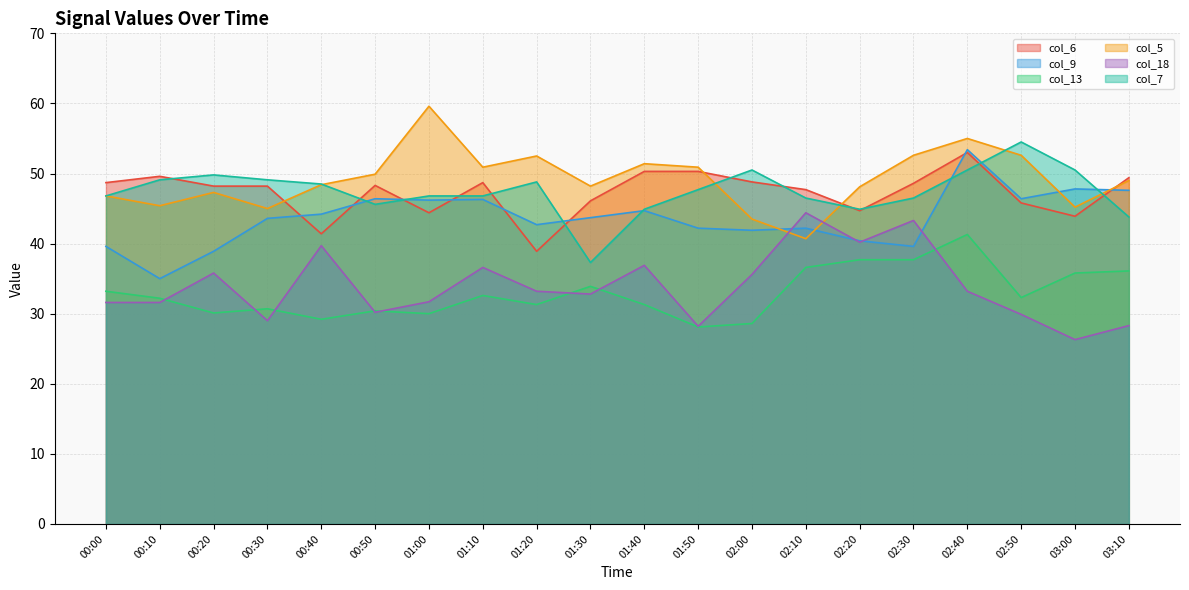

At which category does col_7 reach its first local valley?

00:50